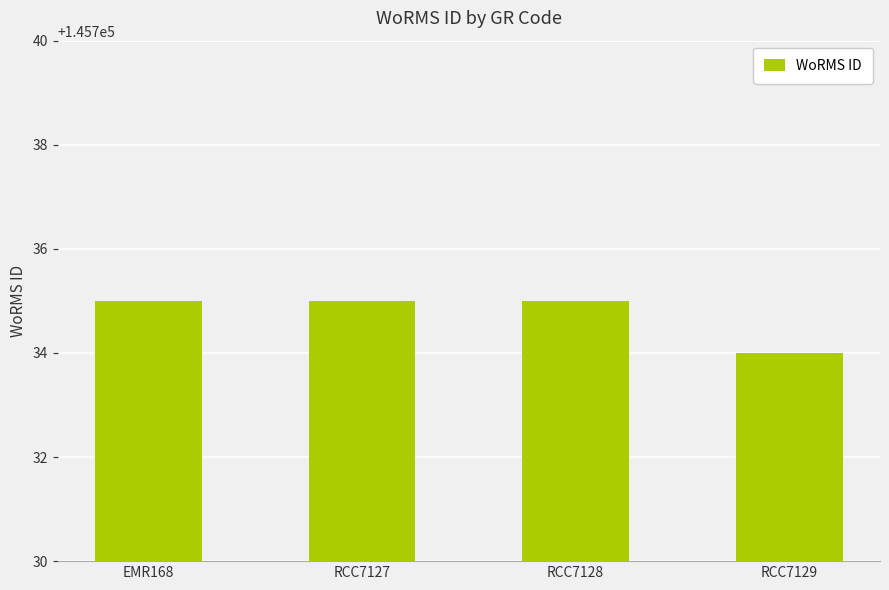

Which category has the lowest value across all series?

RCC7129